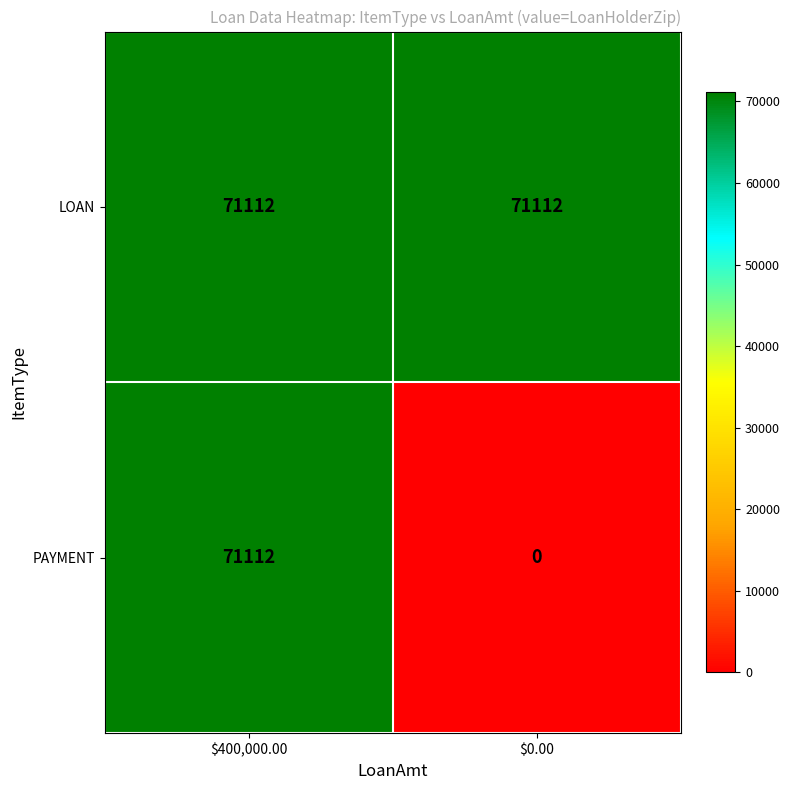

Rank the series by their average value, from lowest to highest.

PAYMENT, LOAN